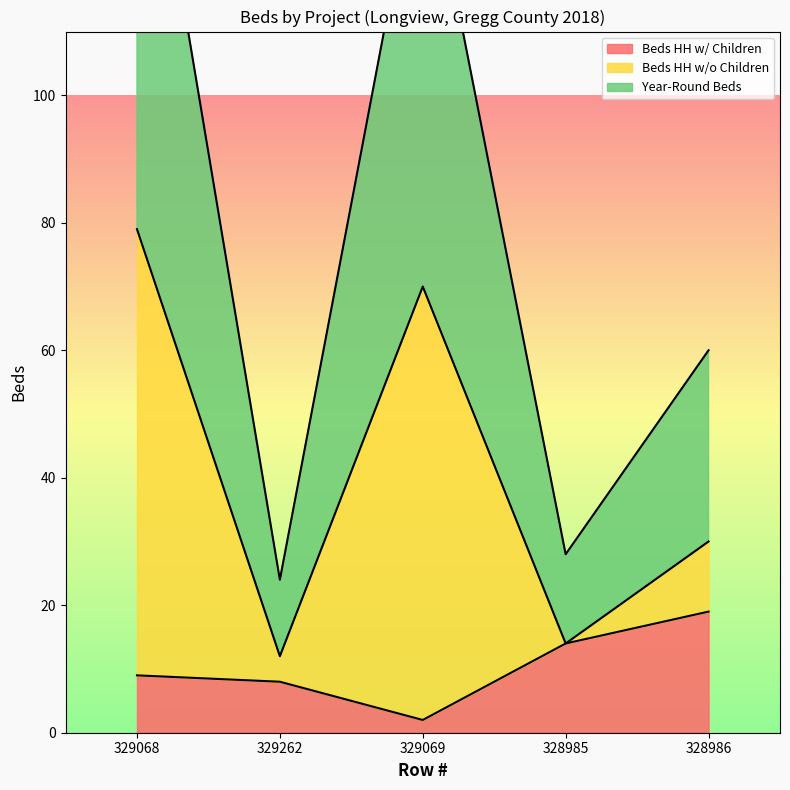

What is the sum of the Year-Round Beds values at 328986 and 328985?

44